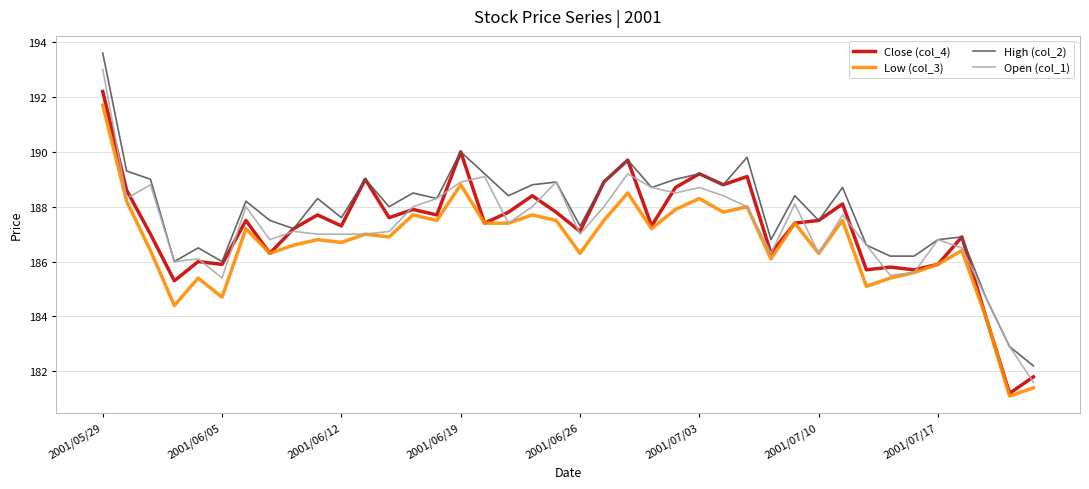

What is the difference between the maximum and minimum values in the Close (col_4) series?

11.0